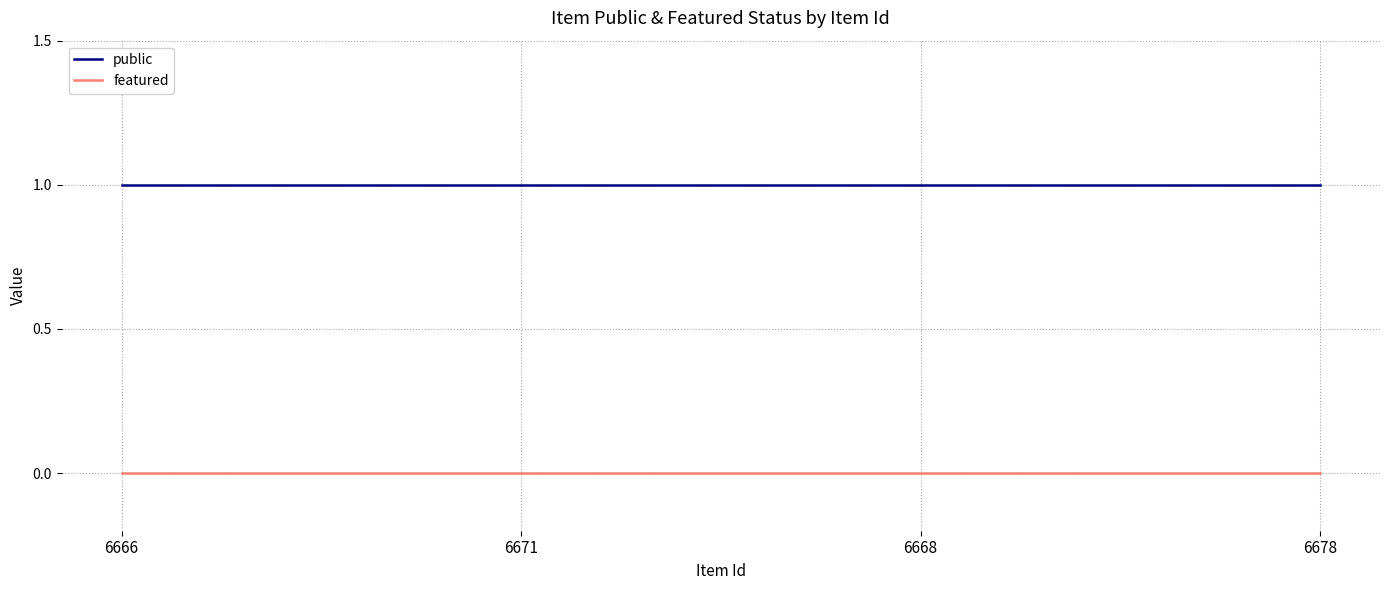

What position from the right is 6678?

1